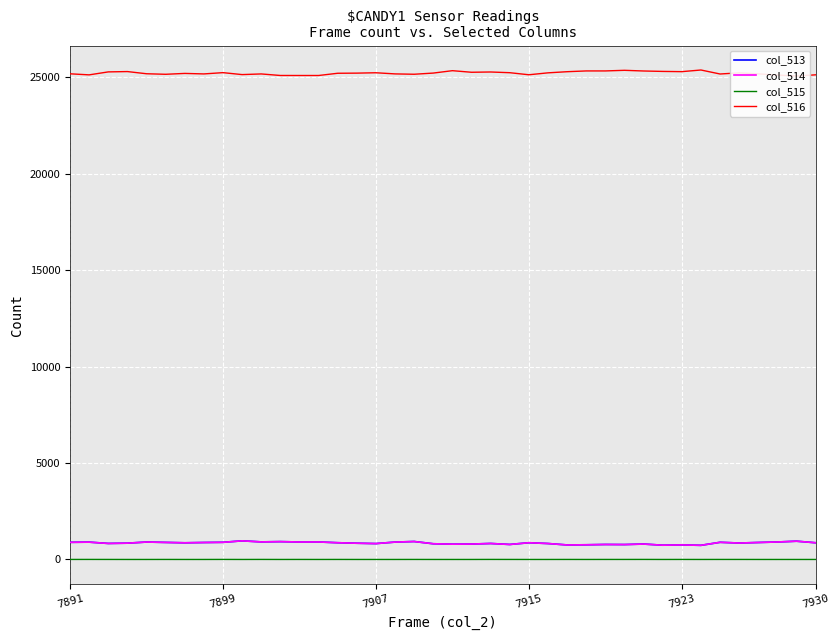

True or false: col_513 and col_515 cross at least once.

False